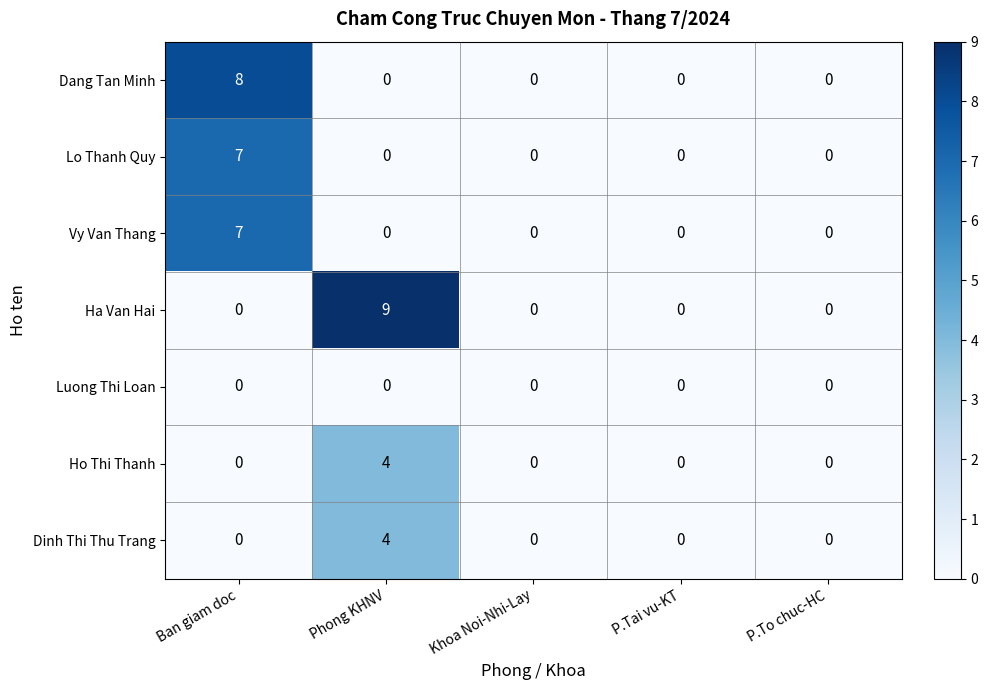

The Ha Van Hai series shows 4 at Ban giam doc. True or false?

False